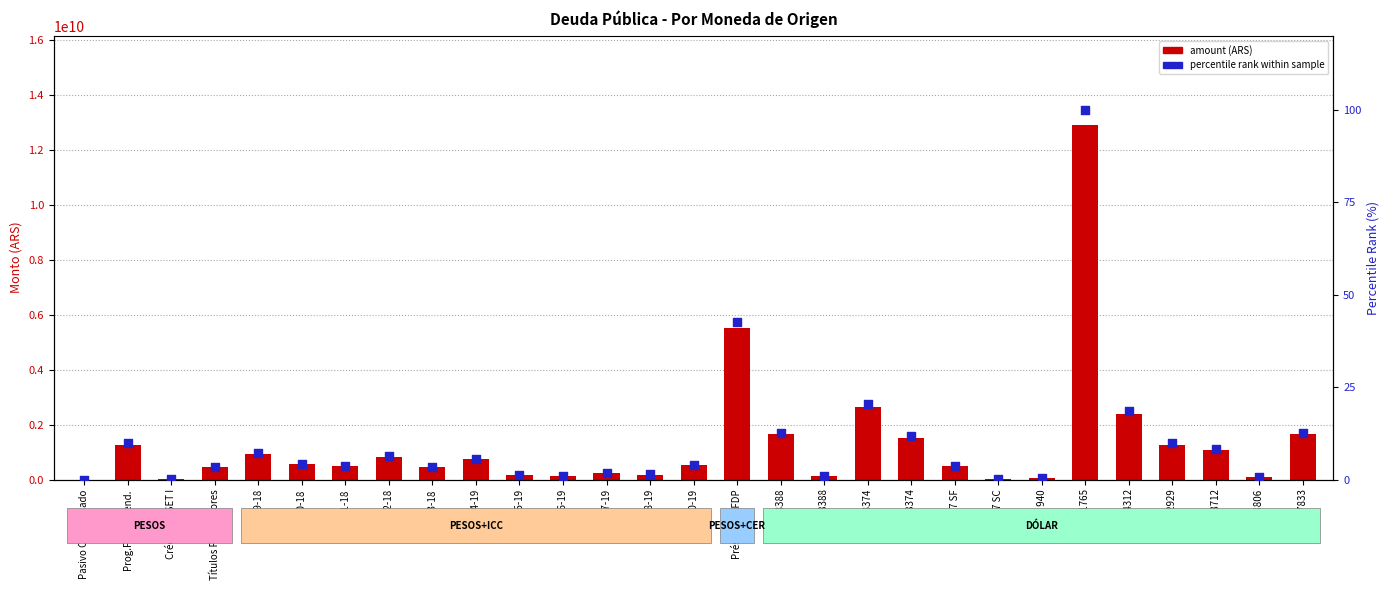

Which series contains the lowest Y value?

percentile rank within sample